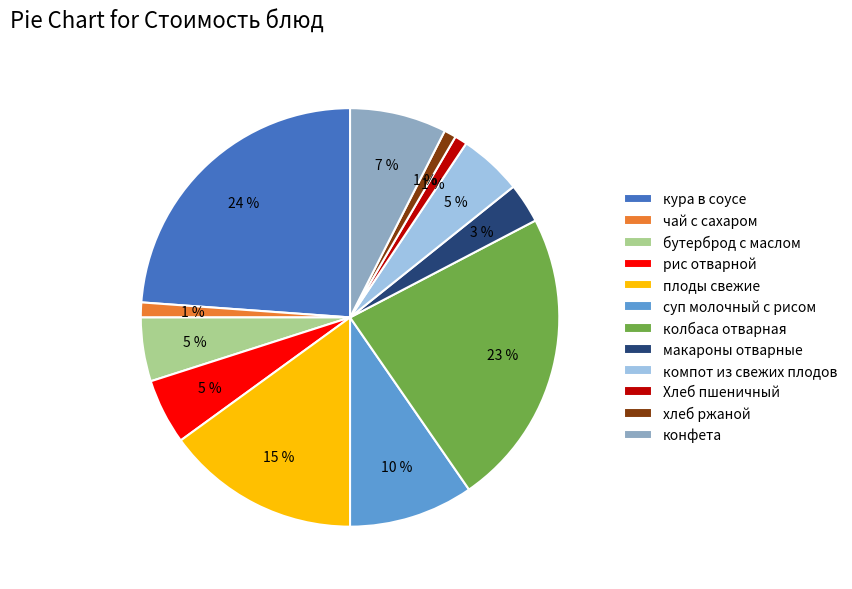

Which category has the biggest portion of the pie?

кура в соусе